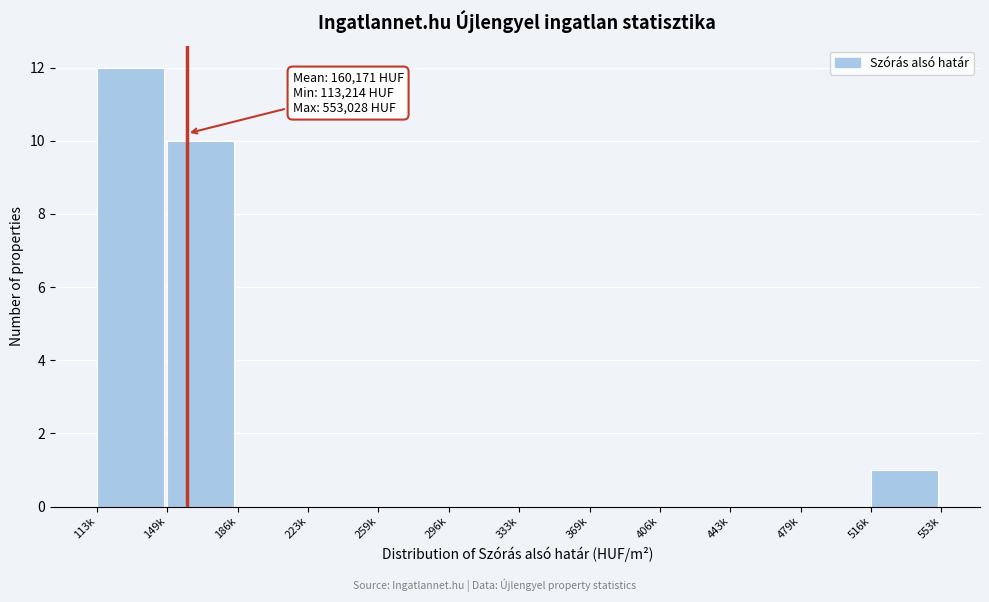

Reading left to right, list all the values displayed in this chart.

113k=12	149k=10	186k=0	223k=0	259k=0	296k=0	333k=0	369k=0	406k=0	443k=0	479k=0	516k=1